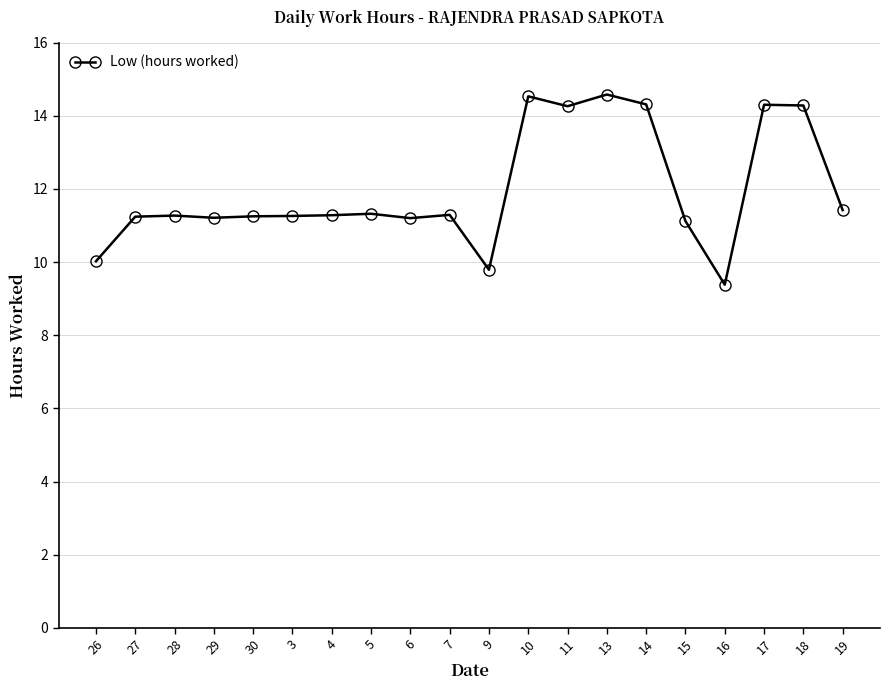

Count the number of data series in this chart.

1